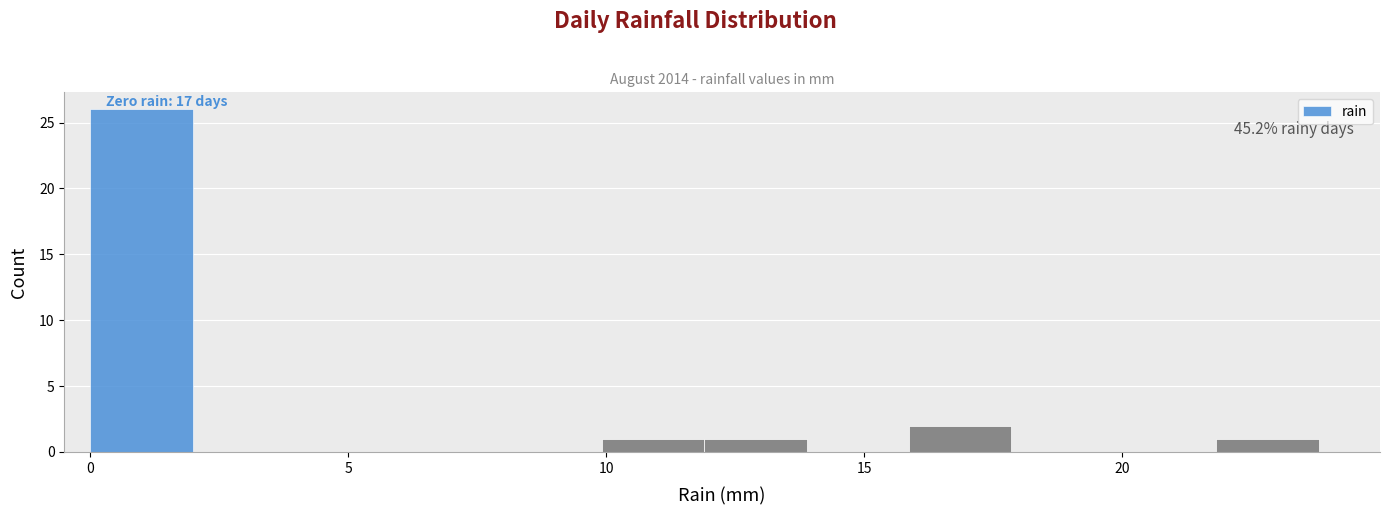

Around what value on the x-axis is the tallest bar? Give the approximate position of its centre, as read against the axis.

1.0